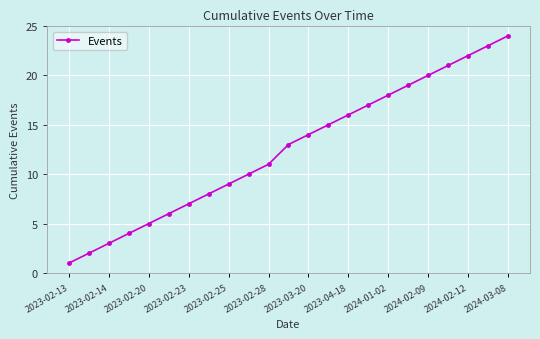

How many data points are less than 13?

11